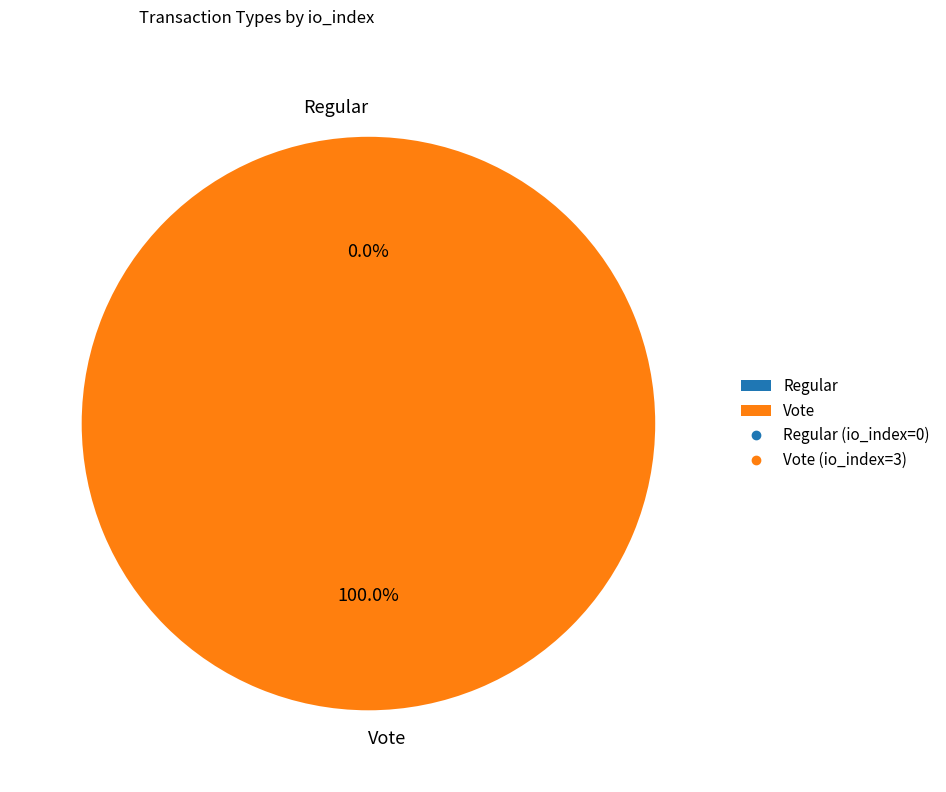

Rank the categories by value from lowest to highest.

Regular, Vote